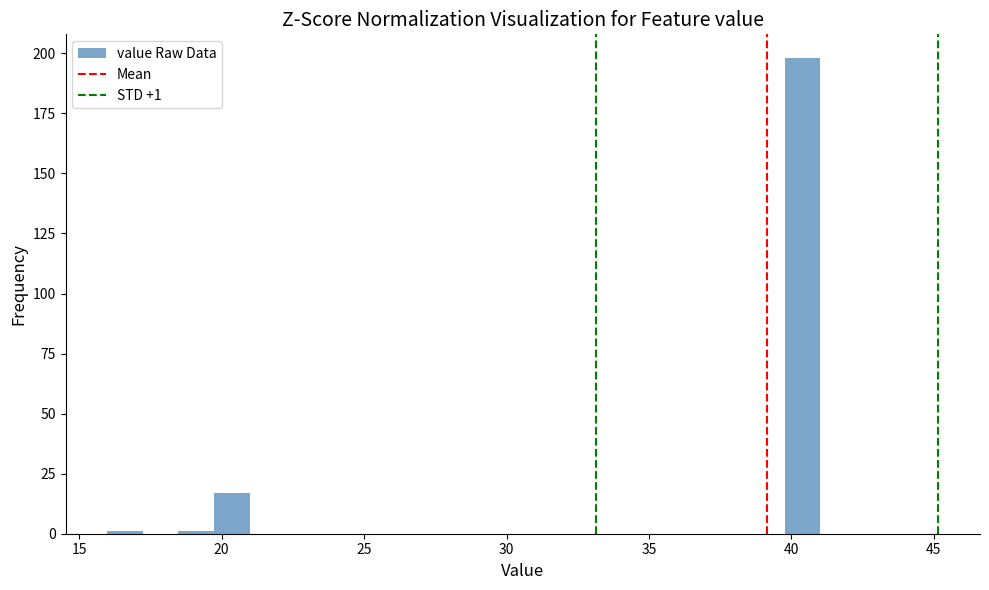

Around what value on the x-axis is the tallest bar? Give the approximate position of its centre, as read against the axis.

40.5